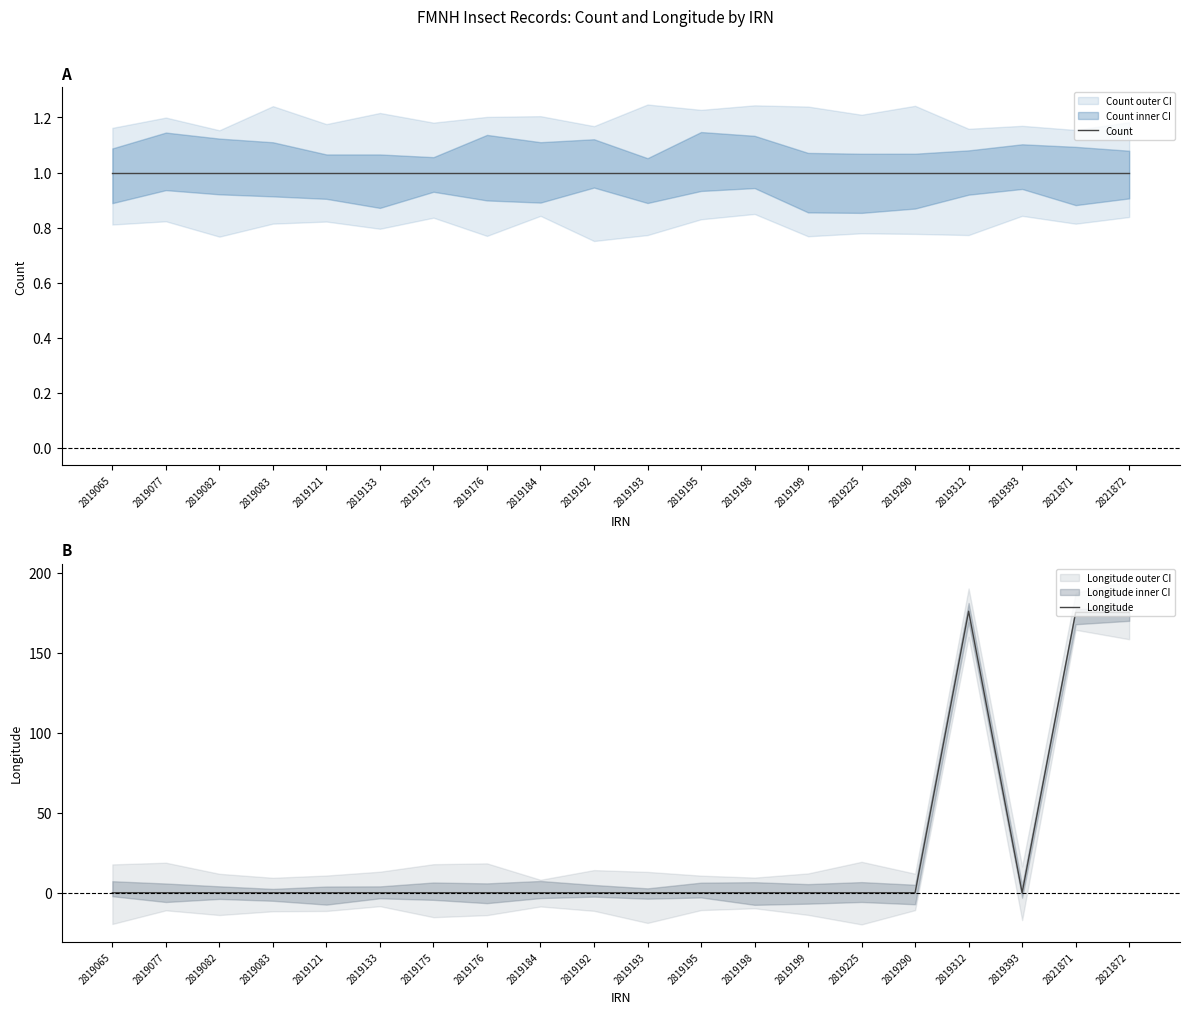

True or false: Count has more than 0 interior local peaks.

False